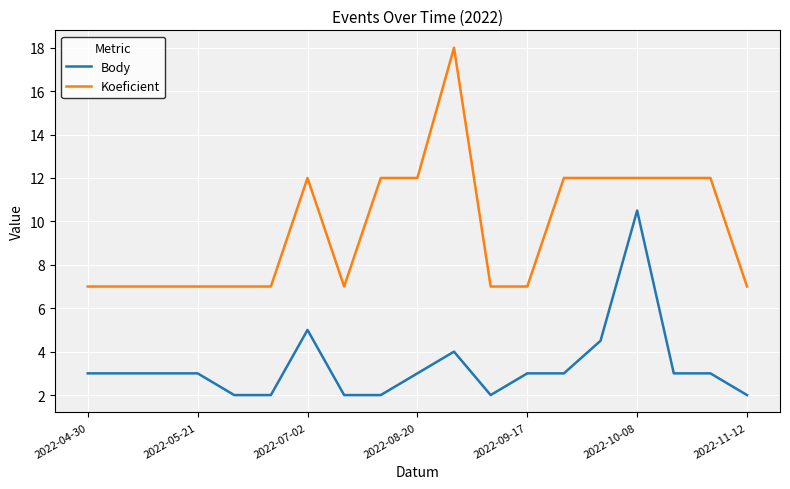

List the series in order of their overall mean, highest first.

Koeficient, Body